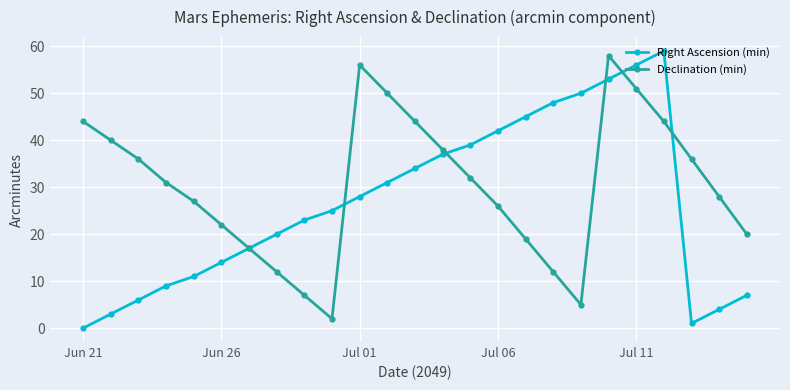

What is the maximum value shown in the chart?

59